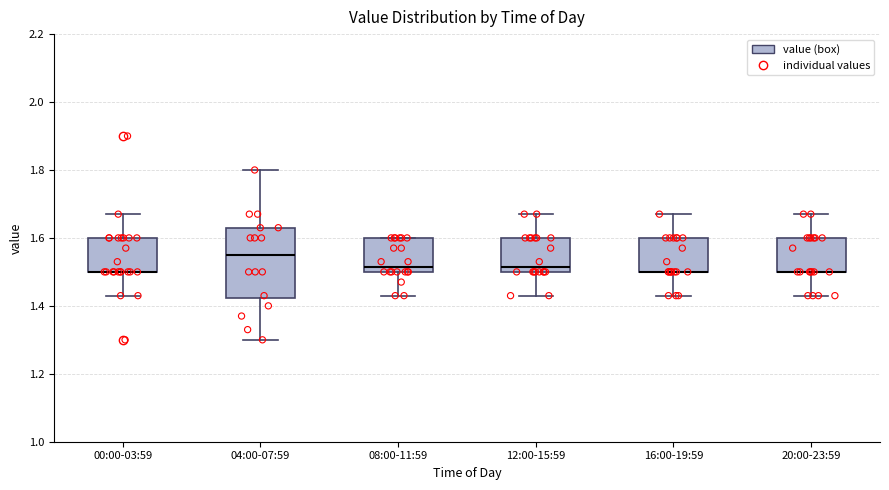

Reading left to right, read every box against the y-axis: the position of its median line, the range the box covers, and the ends of its whiskers. The values are not printed on the chart, so give them approximately, as read against the axis.

00:00-03:59: median 1.50 (drawn on the box's lower edge), box 1.50 to 1.60, whiskers 1.44 to 1.68
04:00-07:59: median 1.56, box 1.42 to 1.64, whiskers 1.30 to 1.80
08:00-11:59: median 1.52, box 1.50 to 1.60, whiskers 1.44 to 1.60
12:00-15:59: median 1.52, box 1.50 to 1.60, whiskers 1.44 to 1.68
16:00-19:59: median 1.50 (drawn on the box's lower edge), box 1.50 to 1.60, whiskers 1.44 to 1.68
20:00-23:59: median 1.50 (drawn on the box's lower edge), box 1.50 to 1.60, whiskers 1.44 to 1.68